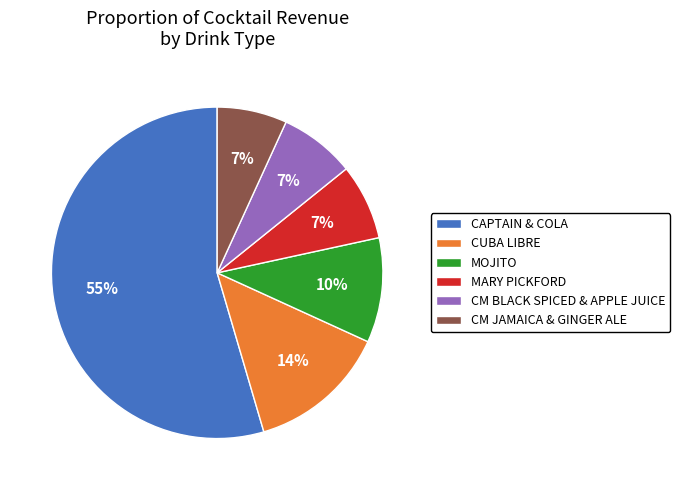

What is the largest slice in the pie chart?

CAPTAIN & COLA